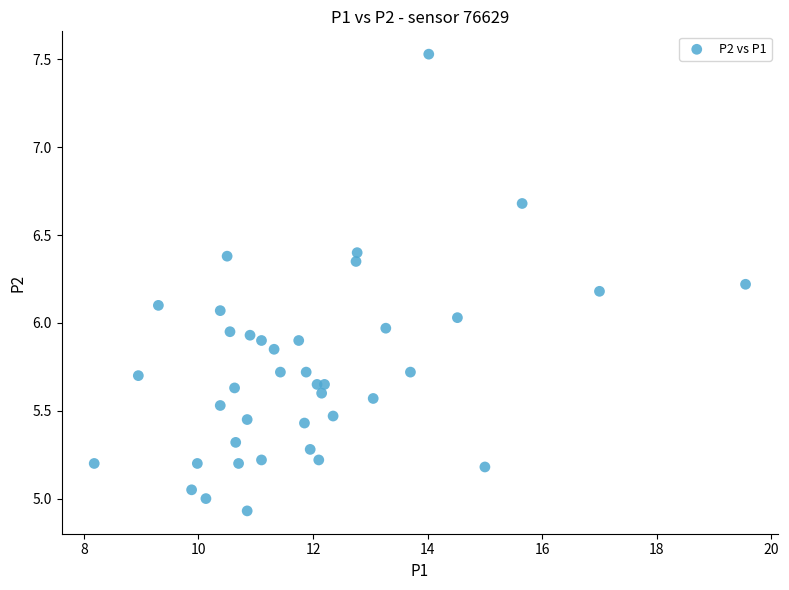

What is the range of Y values (max minus min)?

2.6